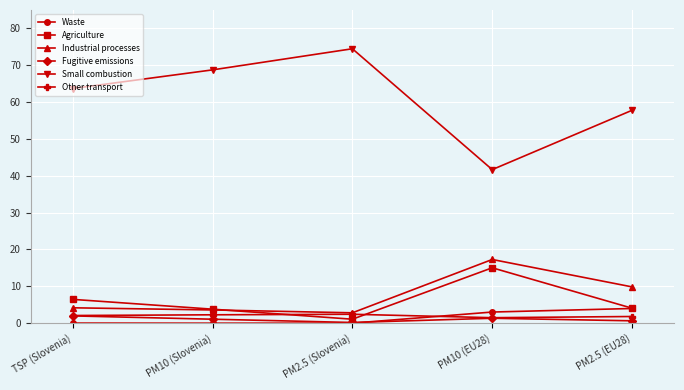

Does the chart display data point markers on the line(s)?

Yes